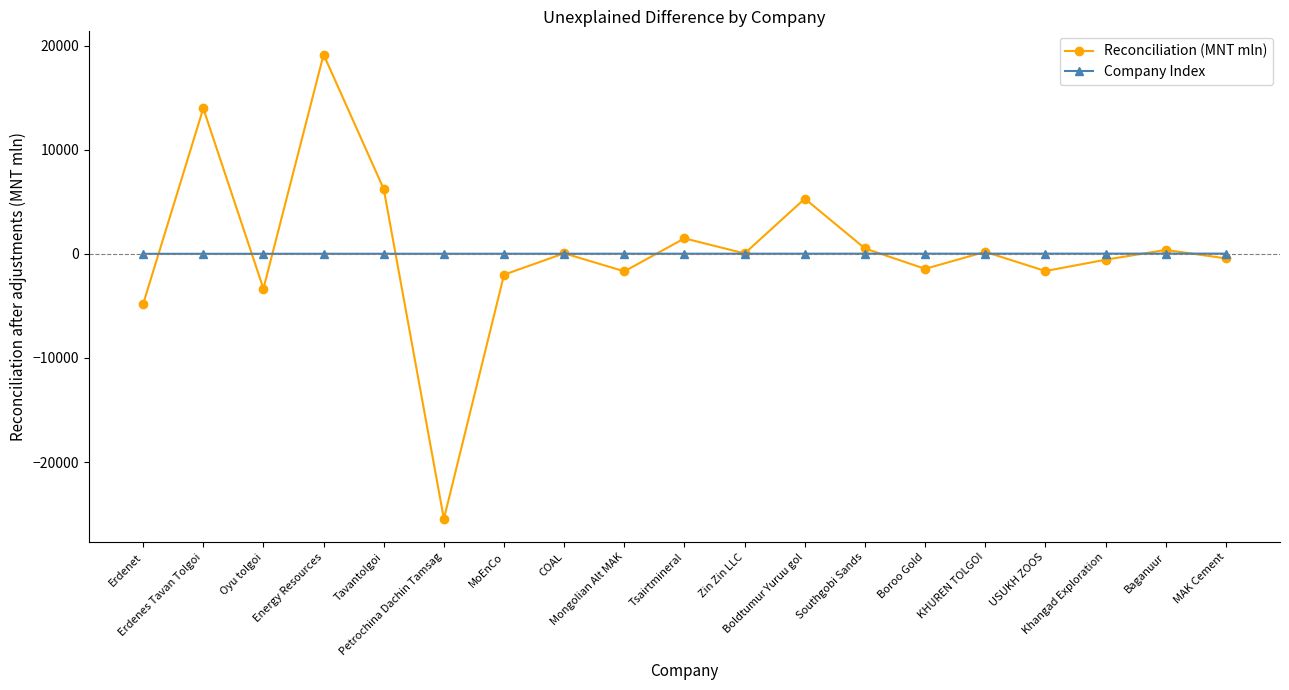

The value of Reconciliation (MNT mln) at Boroo Gold is -1443.2. True or false?

True